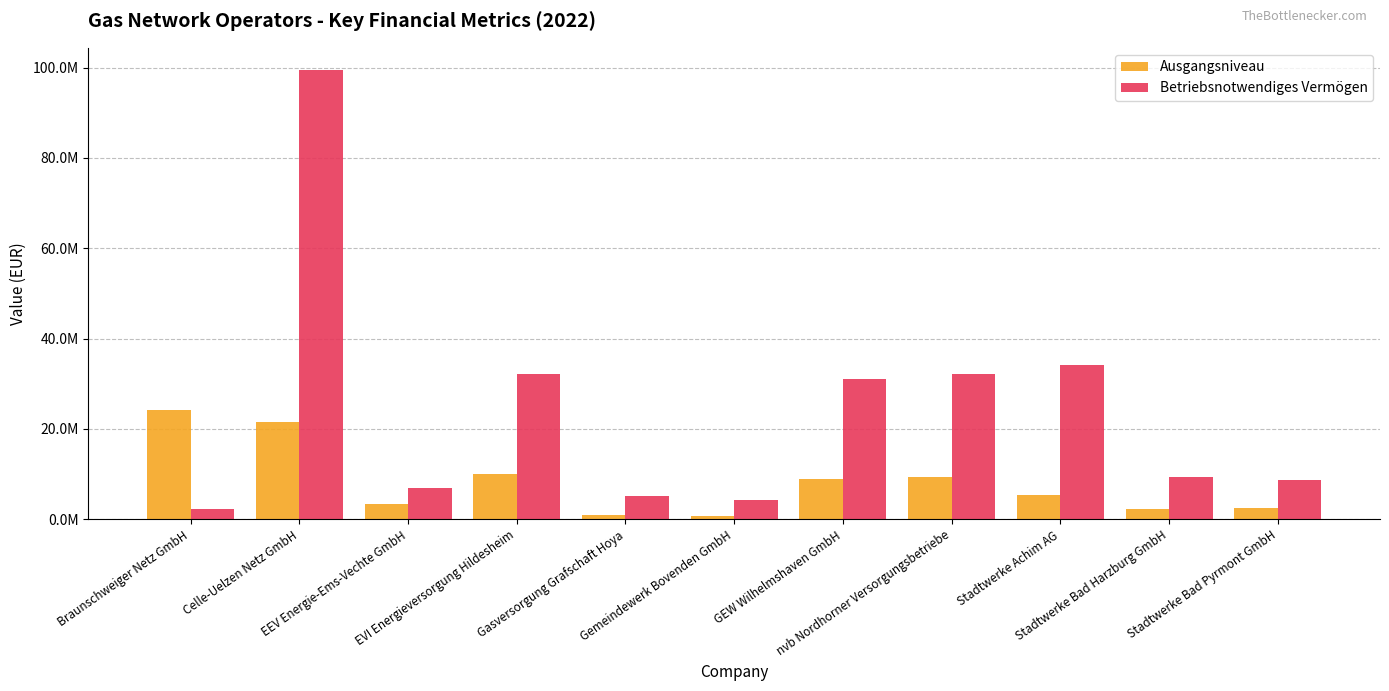

Rank the series by their maximum value, from lowest to highest.

Ausgangsniveau, Betriebsnotwendiges Vermögen